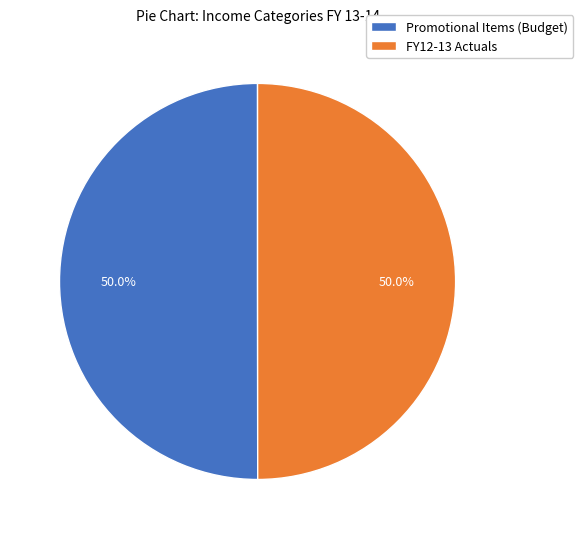

What percentage is NOT represented by Promotional Items (Budget)?

50.0%